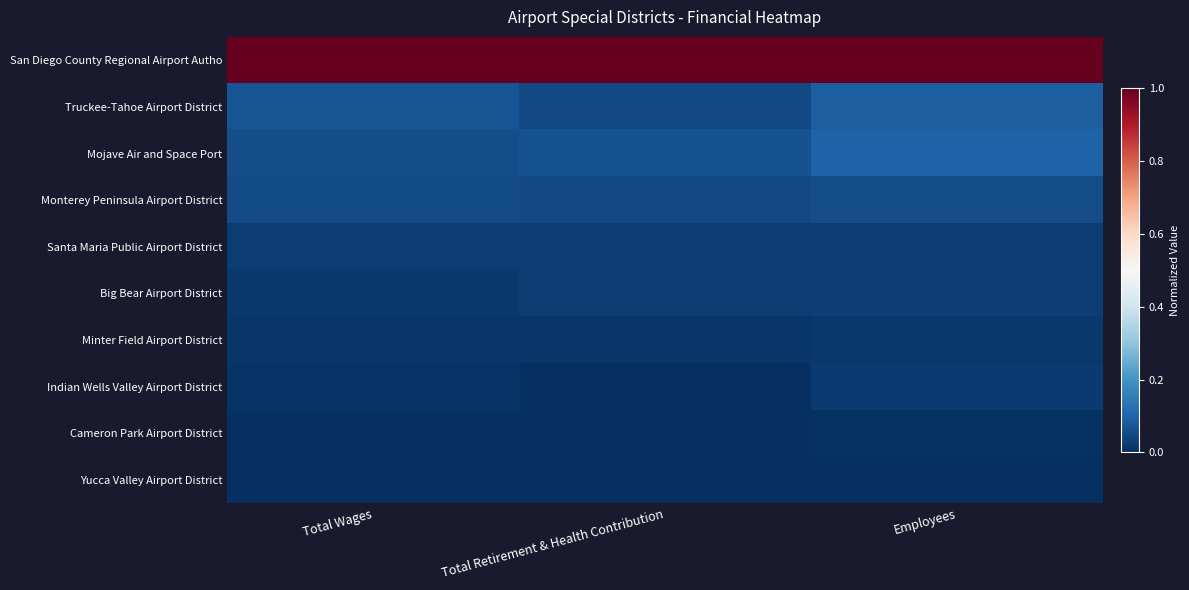

What is the greatest value displayed?

1.0